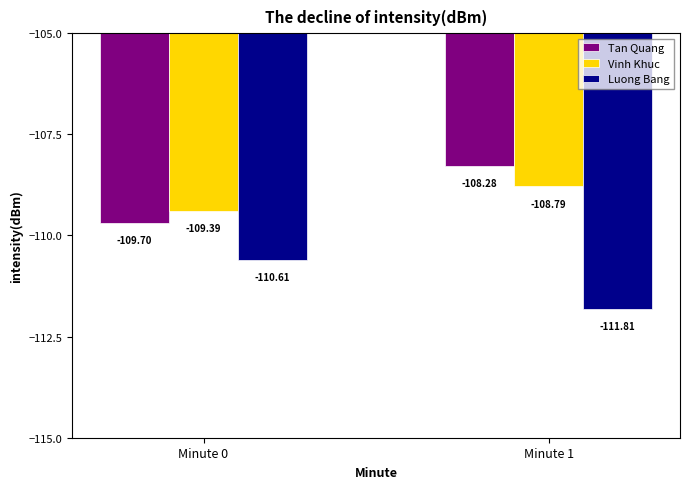

What is the value of the Luong Bang bar at the 2nd from the left?

-111.8